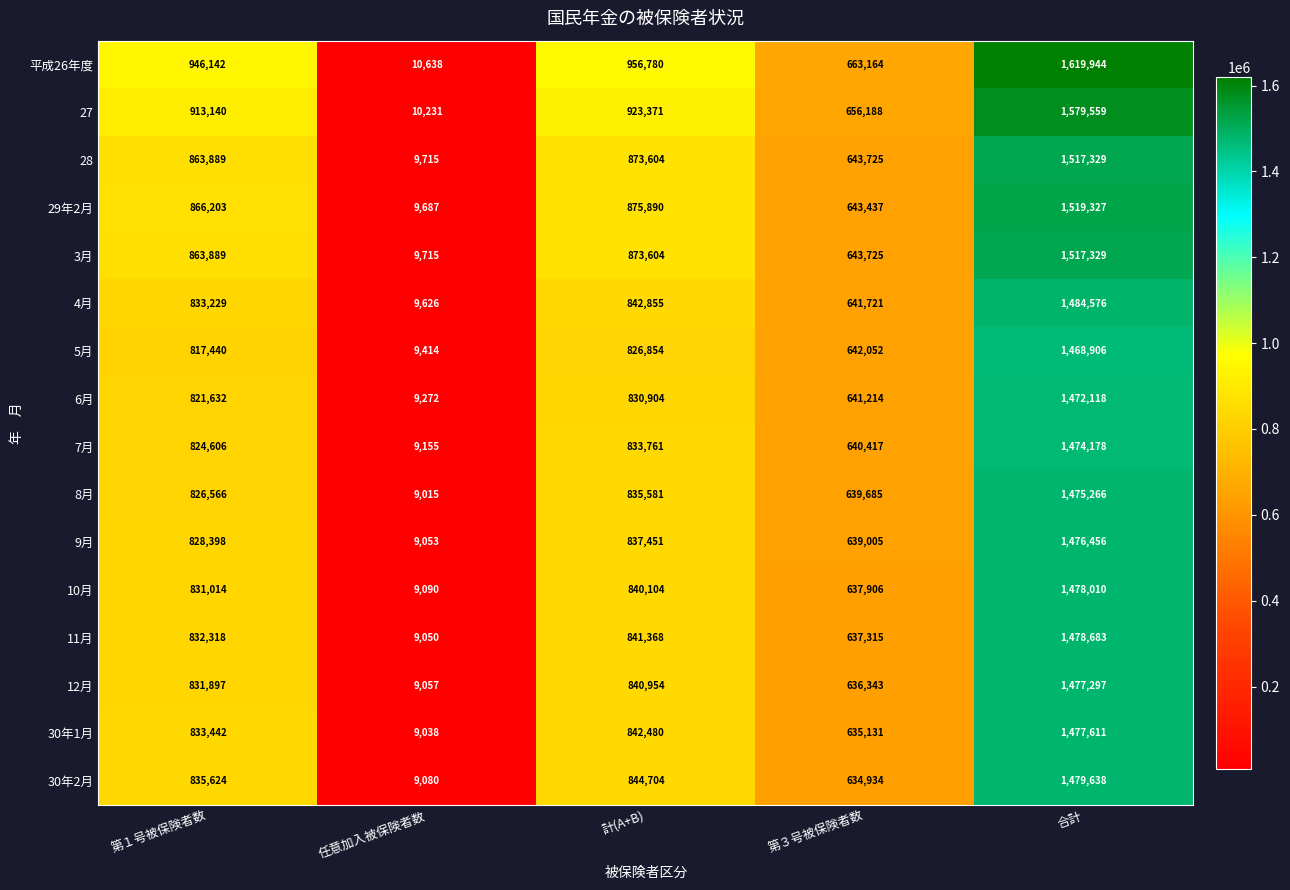

Rank the categories by 28 value from highest to lowest.

合計, 計(A+B), 第１号被保険者数, 第３号被保険者数, 任意加入被保険者数